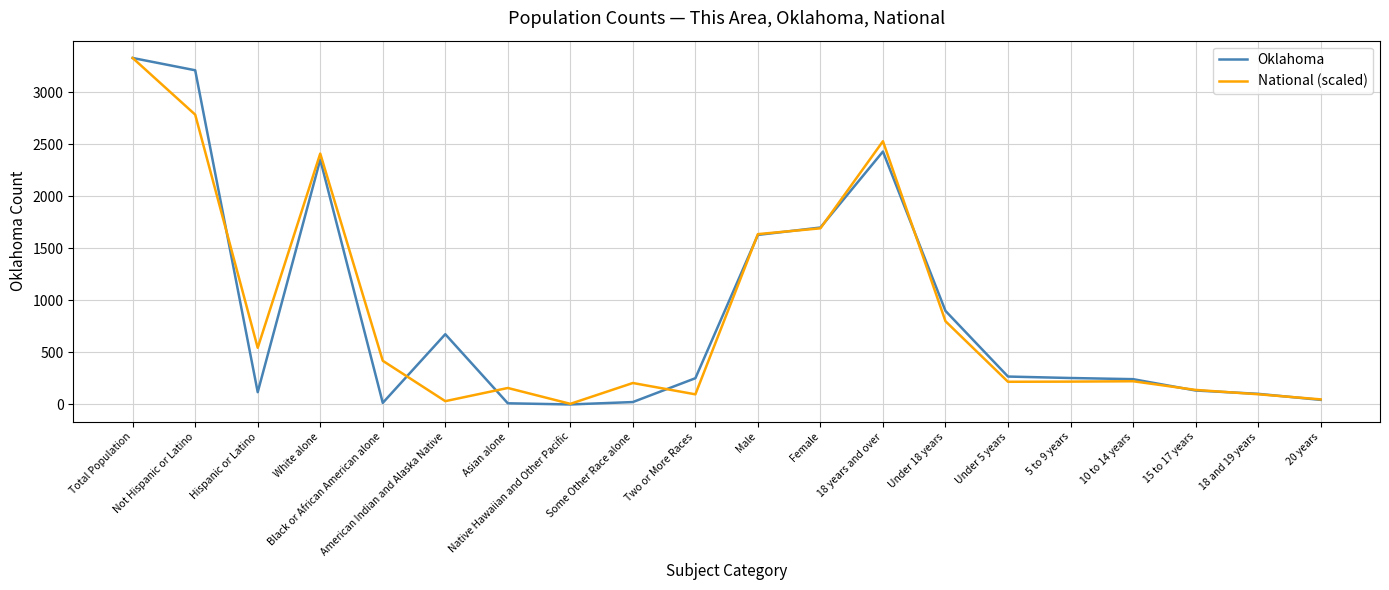

What is the maximum value for National (scaled)?

3329.0